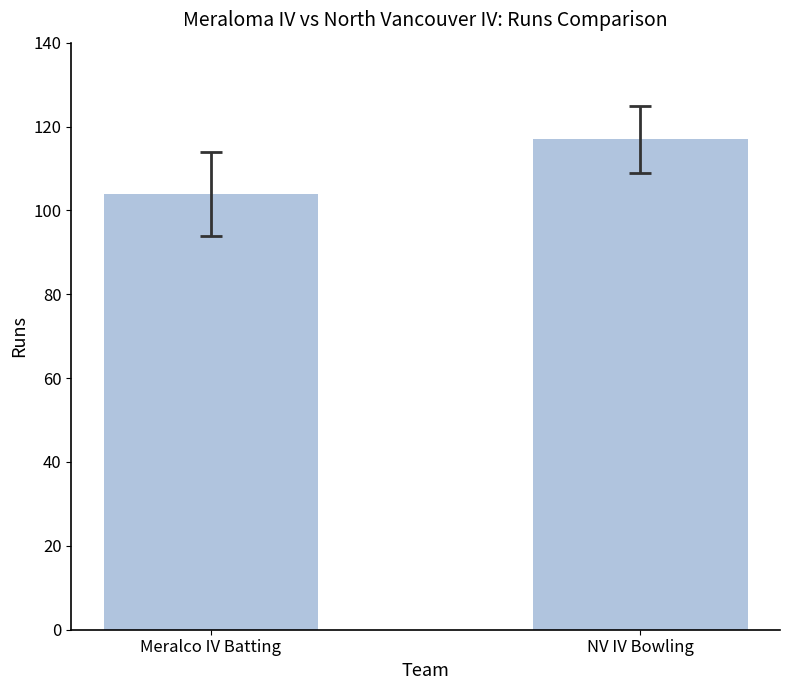

Count the values in the range 104 to 117.

2